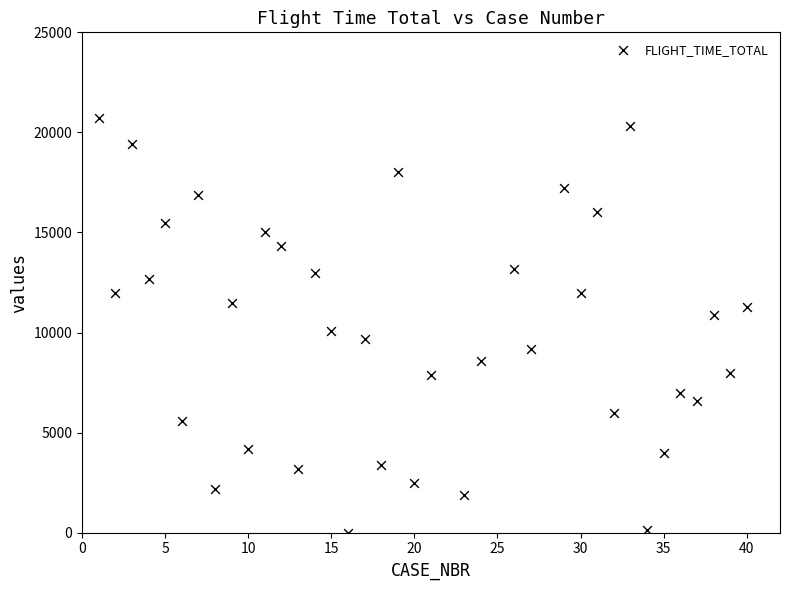

What Y value in the scatter plot is closest to 10354?

10100